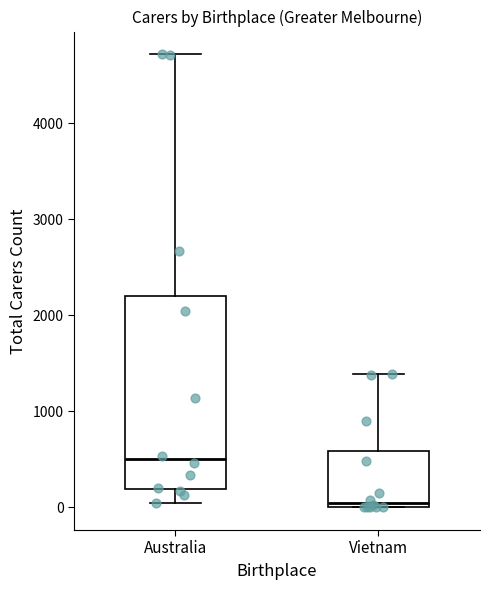

Which box has the lowest median line?

Vietnam